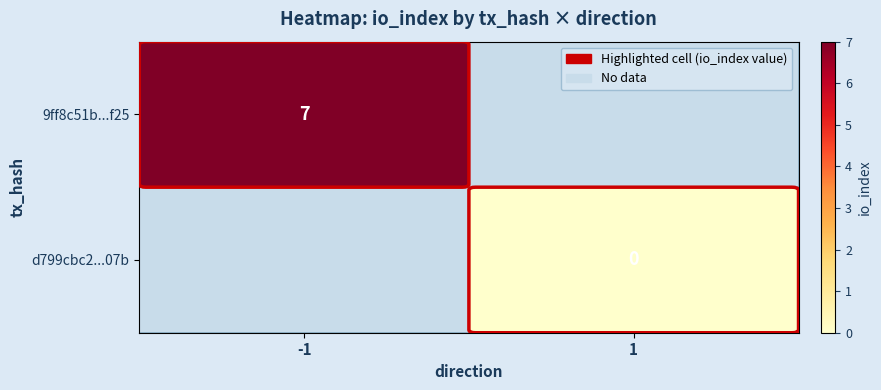

The value of 9ff8c51b...f25 at -1 is 7. True or false?

True